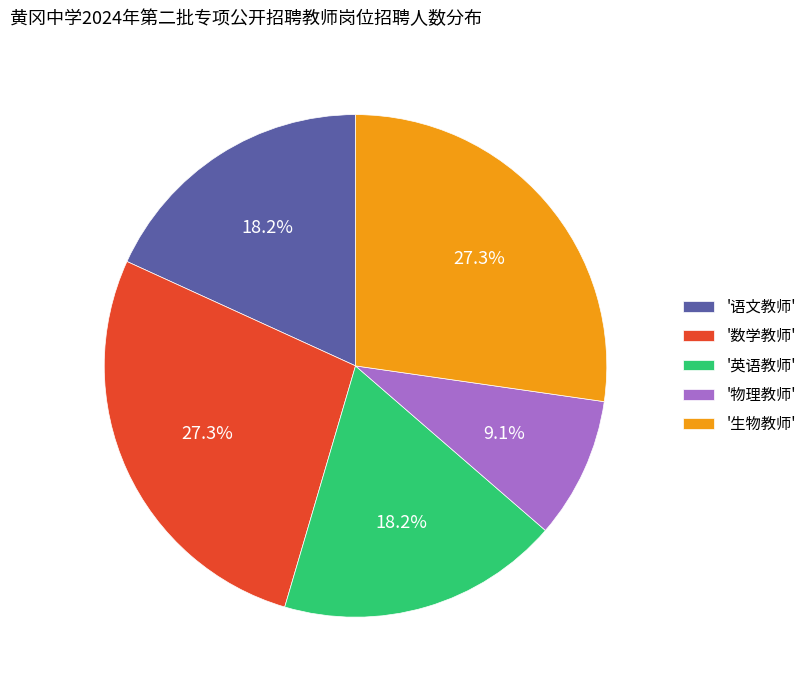

Which slice is the smallest?

'物理教师'